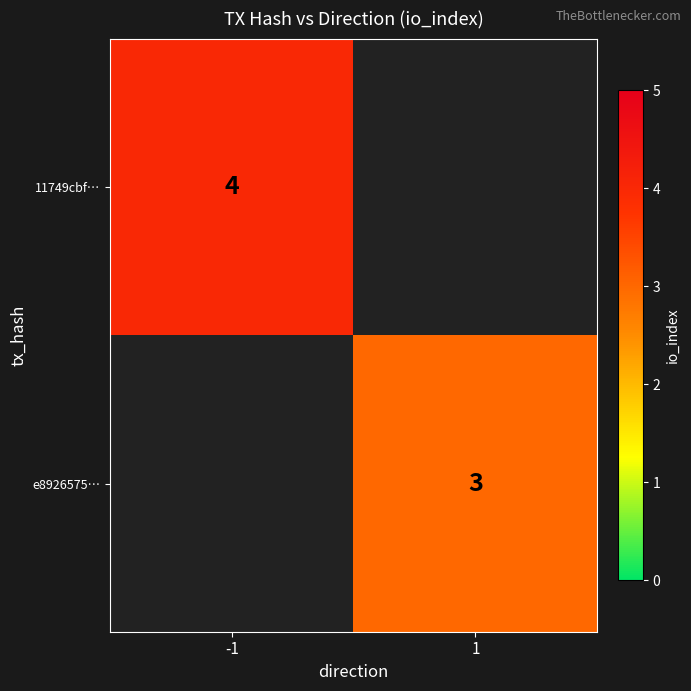

Is it true that 11749cbf… equals 4 at -1?

True